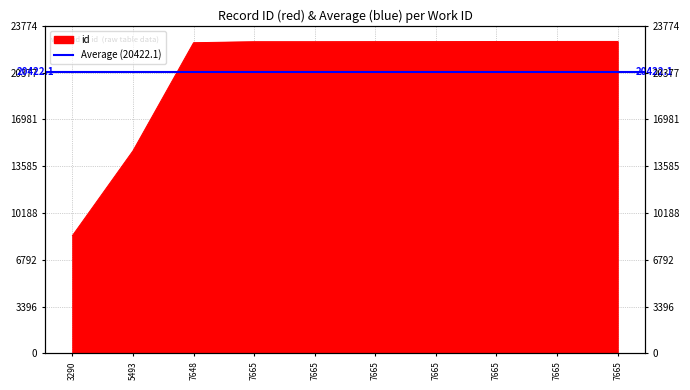

The chart shows a value of 22642 at 7665. True or false?

True